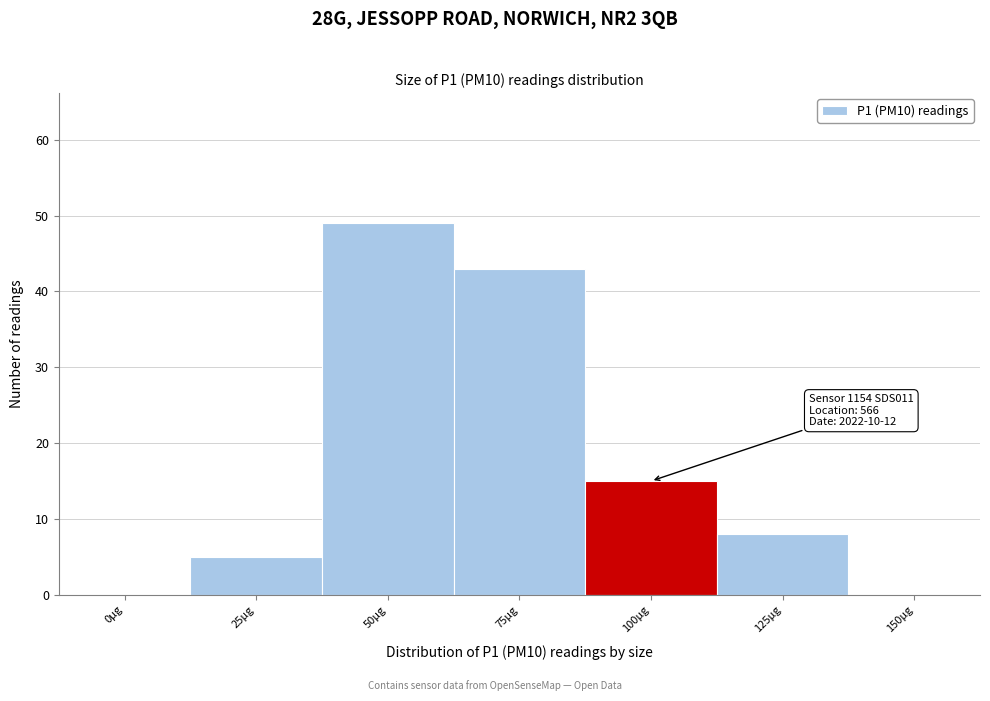

Reading right to left, transcribe all the data shown in this chart.

150µg=0	125µg=8	100µg=15	75µg=43	50µg=49	25µg=5	0µg=0